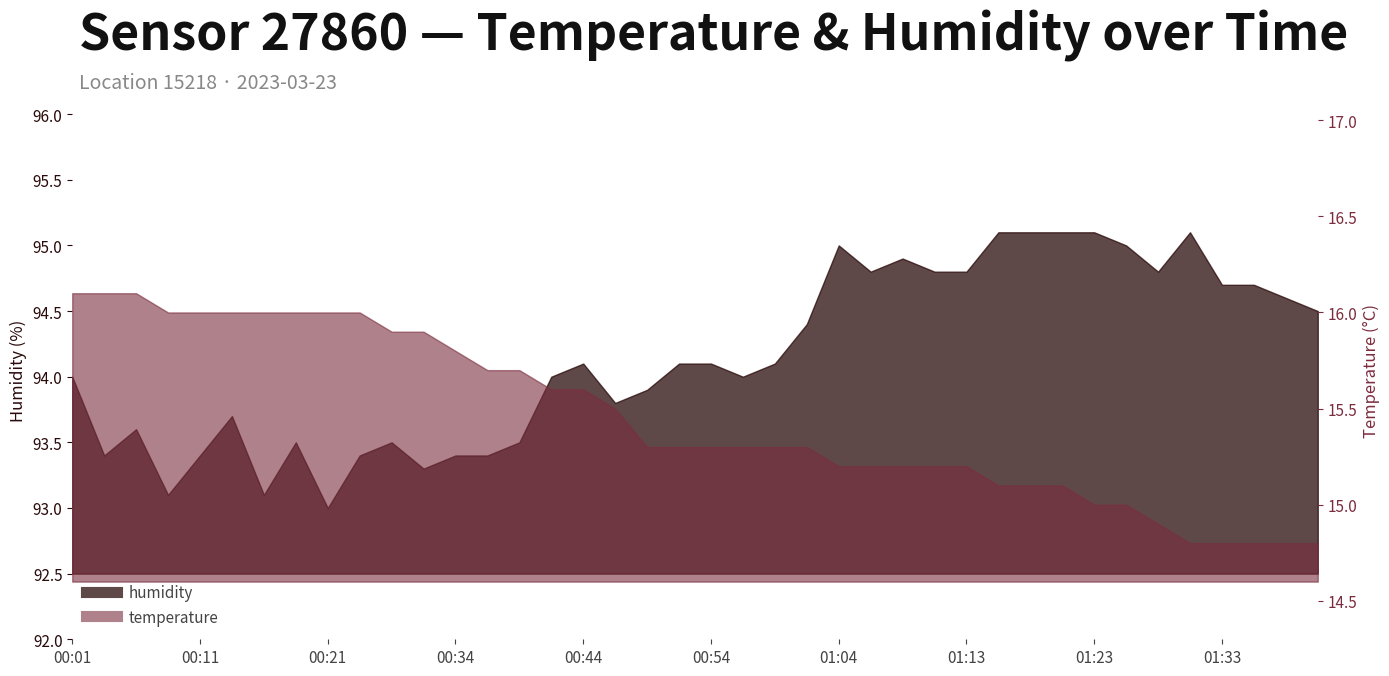

Does the chart display data point markers on the line(s)?

No